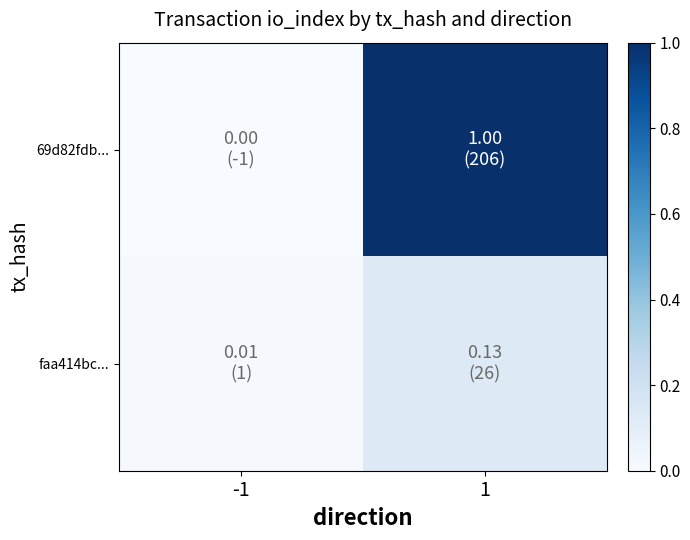

Rank the series by their average value, from lowest to highest.

faa414bc..., 69d82fdb...